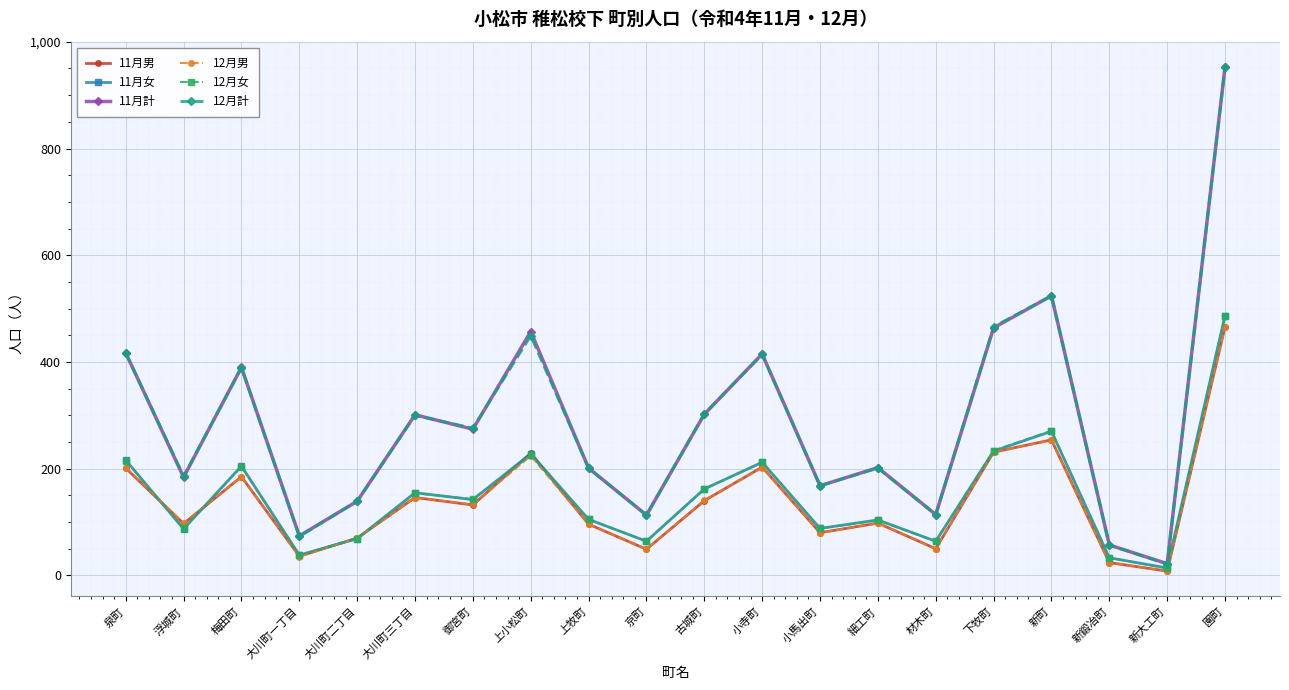

How many lines are shown in the chart?

6